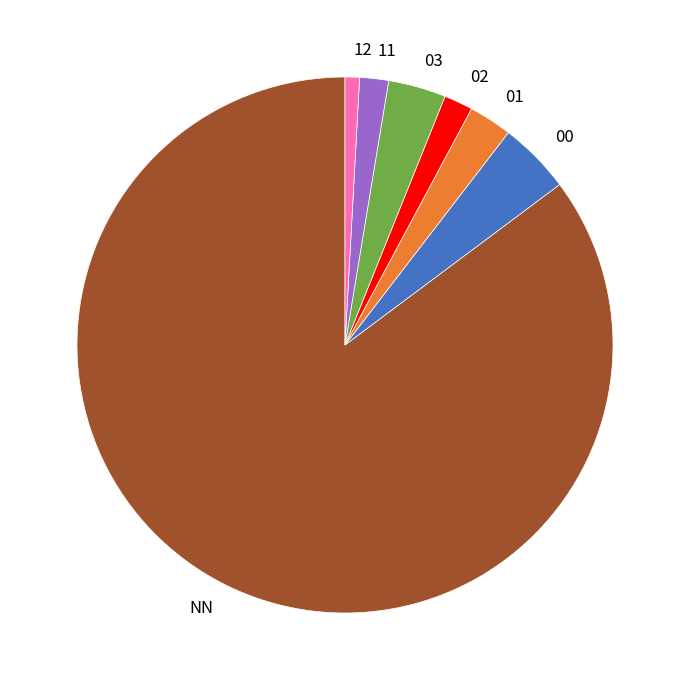

Which category has the biggest portion of the pie?

NN